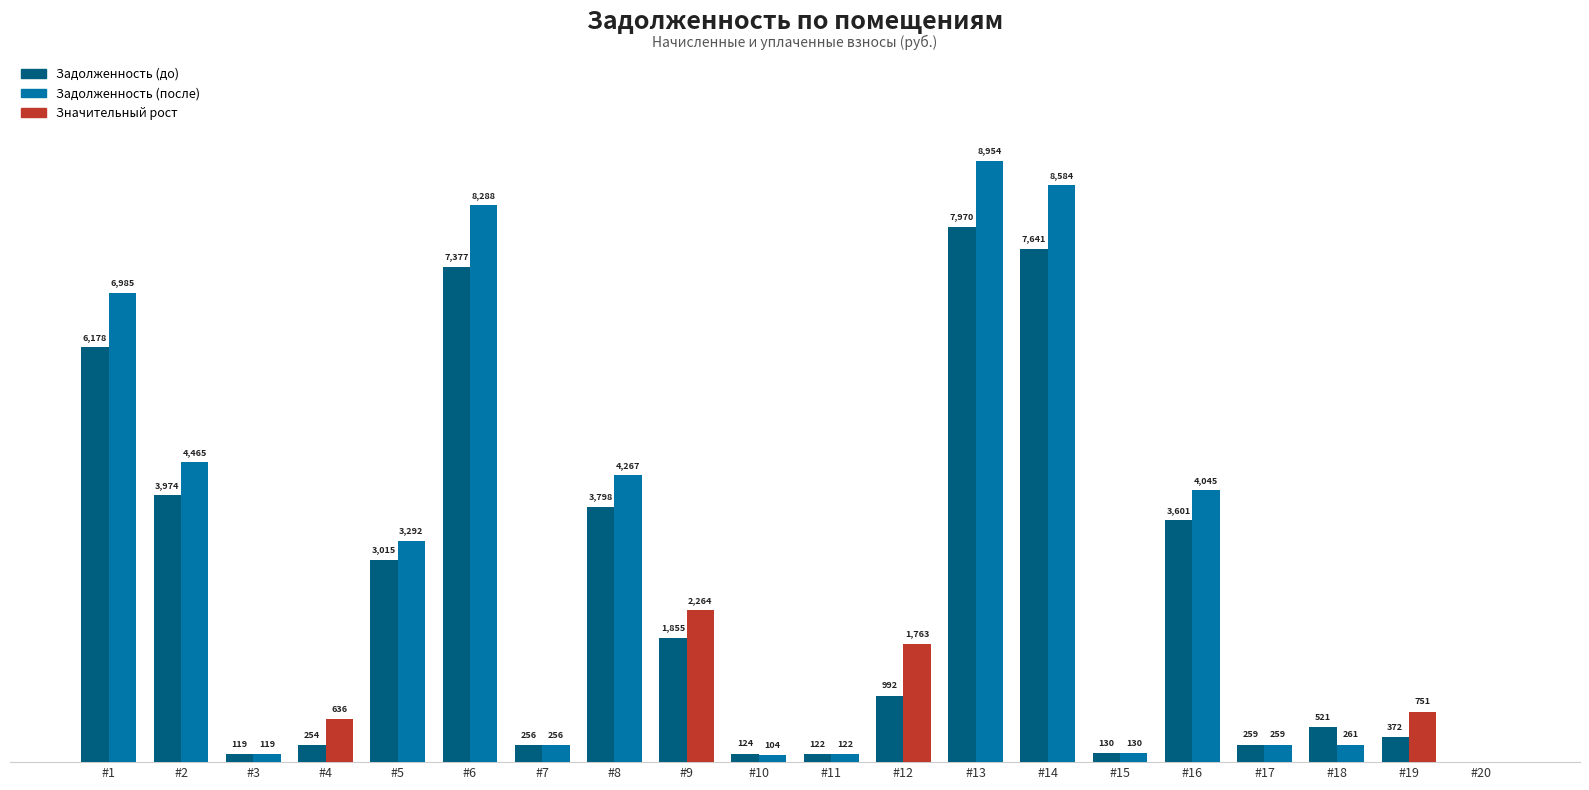

Is the value of Задолженность (после) at #11 greater than the value of Задолженность (до) at #15?

No